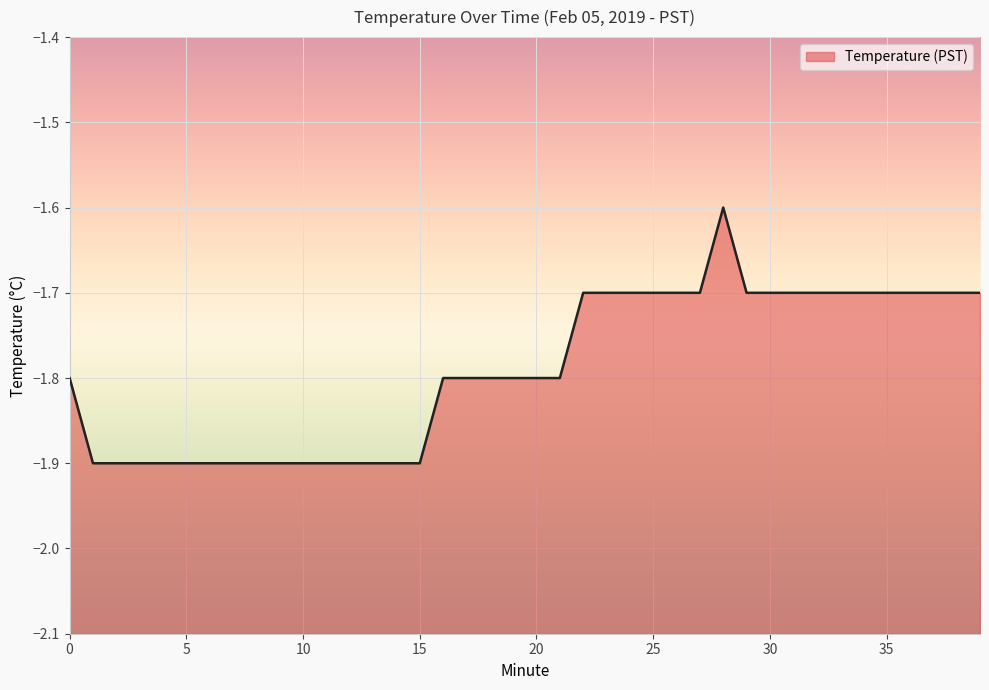

Reading left to right, extract all data points from this chart.

-1.8	-1.9	-1.9	-1.9	-1.9	-1.9	-1.9	-1.9	-1.9	-1.9	-1.9	-1.9	-1.9	-1.9	-1.9	-1.9	-1.8	-1.8	-1.8	-1.8	-1.8	-1.8	-1.7	-1.7	-1.7	-1.7	-1.7	-1.7	-1.6	-1.7	-1.7	-1.7	-1.7	-1.7	-1.7	-1.7	-1.7	-1.7	-1.7	-1.7